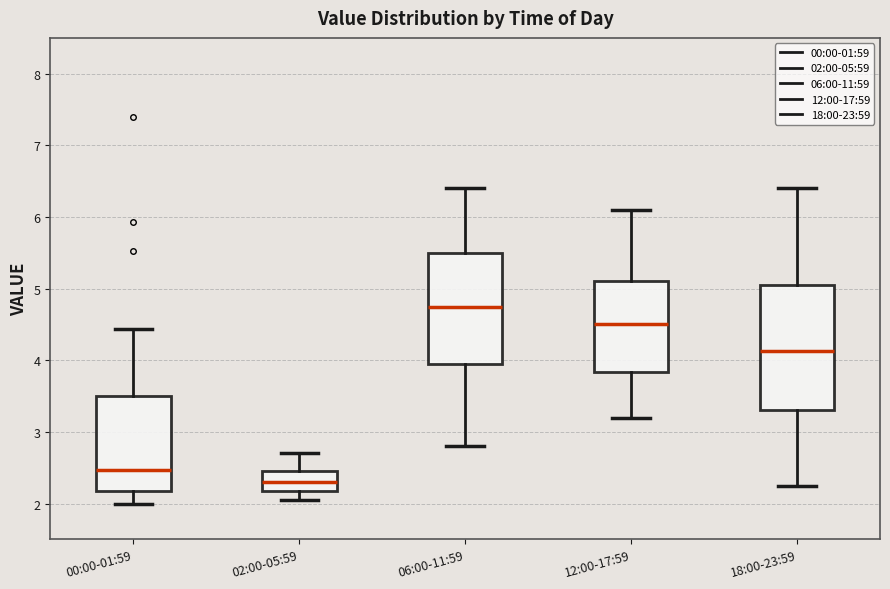

Comparing the boxes themselves (not the whiskers), which one is the tallest?

18:00-23:59